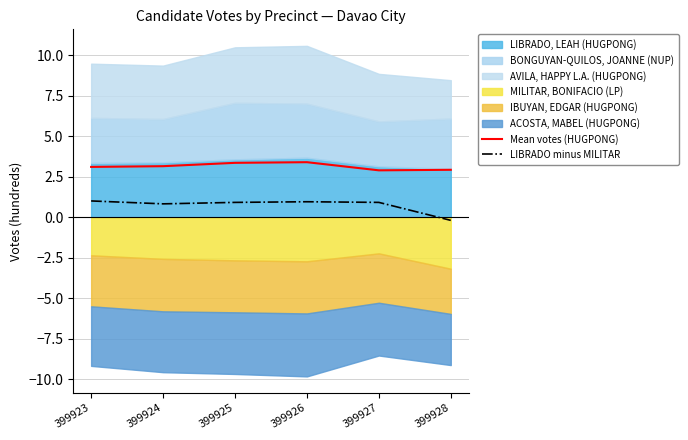

True or false: Mean votes (HUGPONG) has a value of 3.4 at 399926.

True